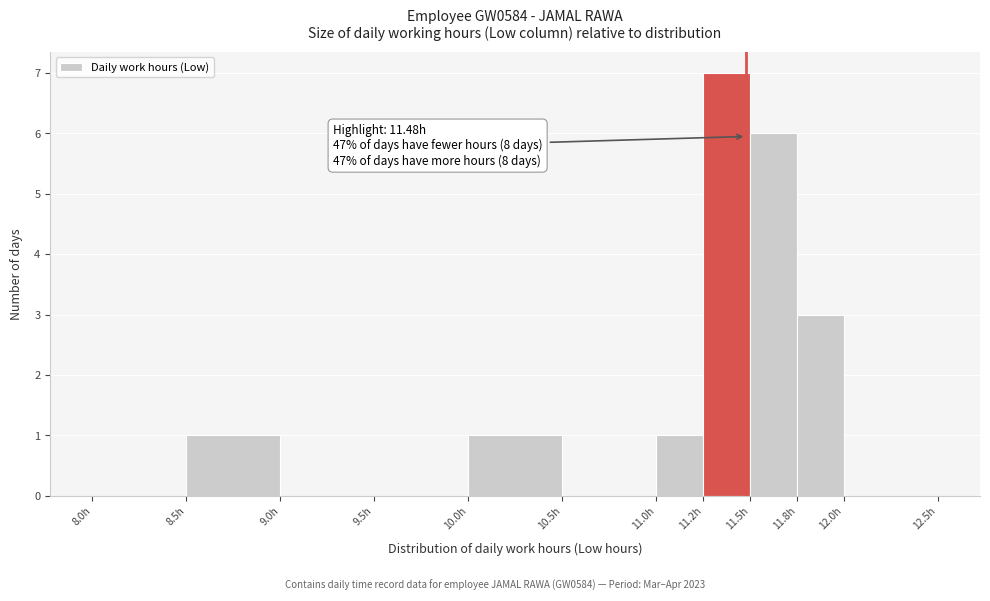

Reading left to right, transcribe all the data shown in this chart.

8.0h=0	8.5h=1	9.0h=0	9.5h=0	10.0h=1	10.5h=0	11.0h=1	11.2h=7	11.5h=6	11.8h=3	12.0h=0